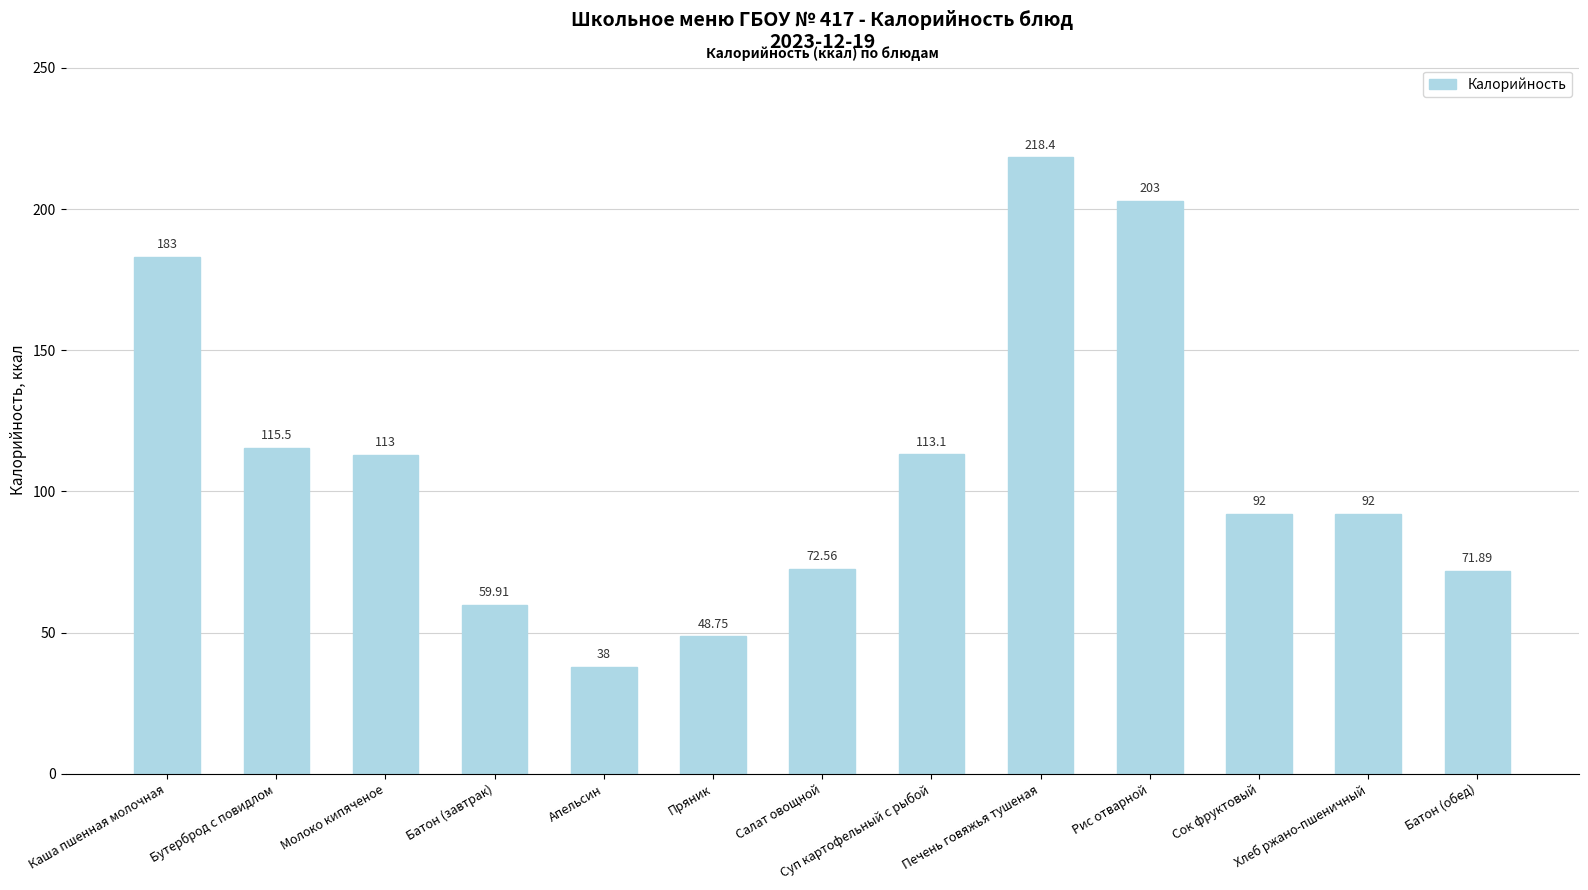

What is the label of the 2nd bar from the right?

Хлеб ржано-пшеничный